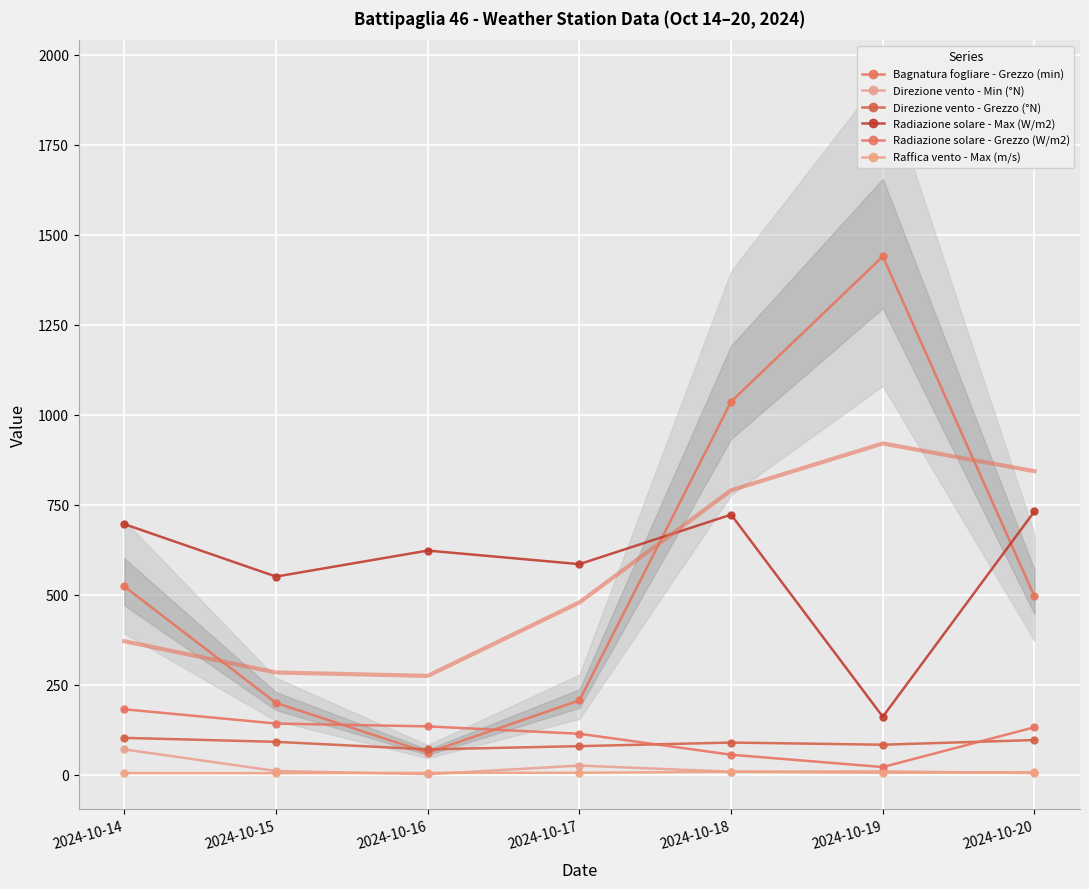

How many values in the Radiazione solare - Max (W/m2) series are below 622?

3